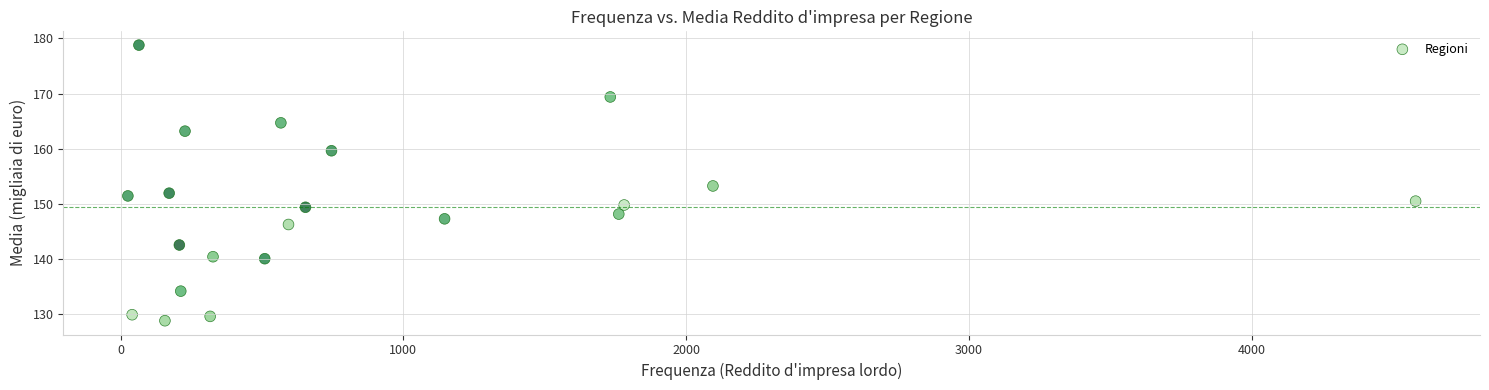

What is the range of X values (max minus min)?

4554.0